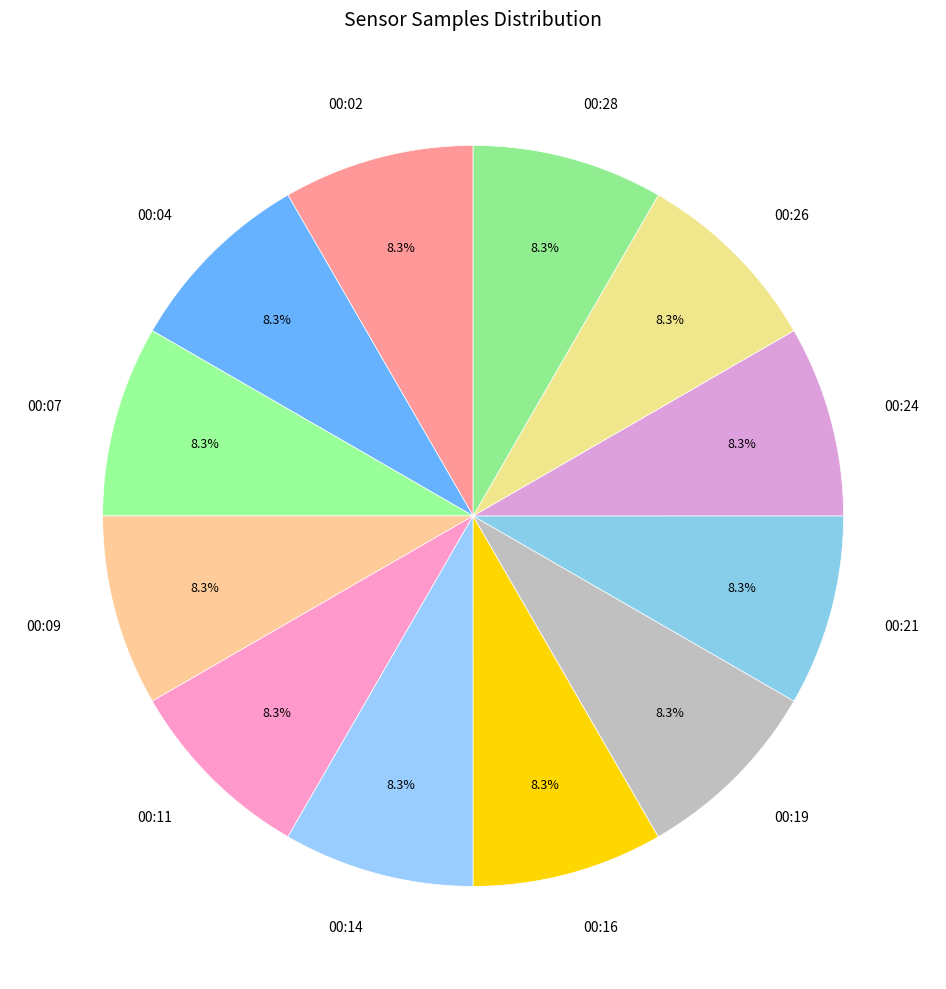

Does any single category account for the majority?

No